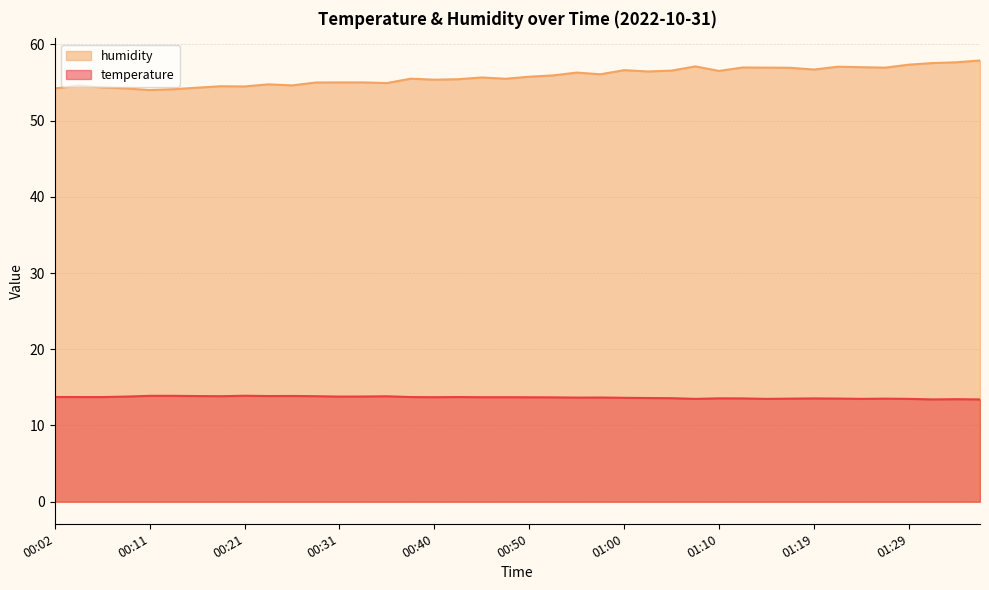

What is the label of the 21st point from the right?

00:48